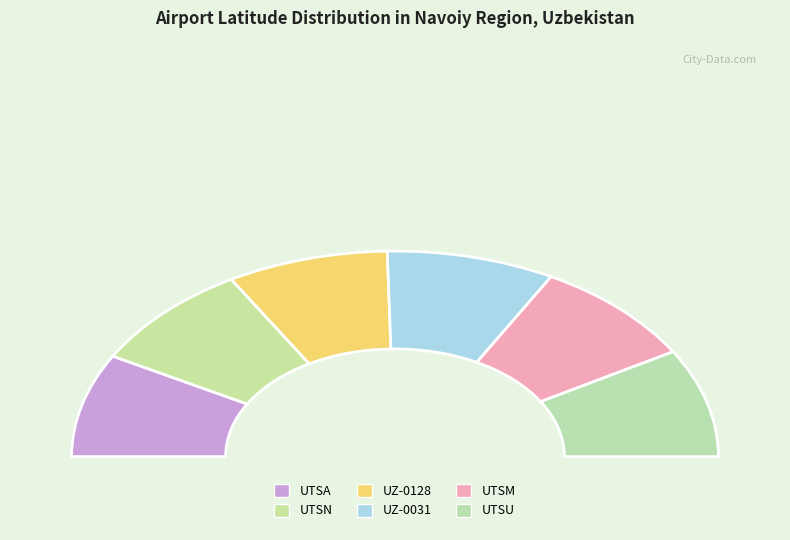

Is there any slice that represents more than half of the pie?

No